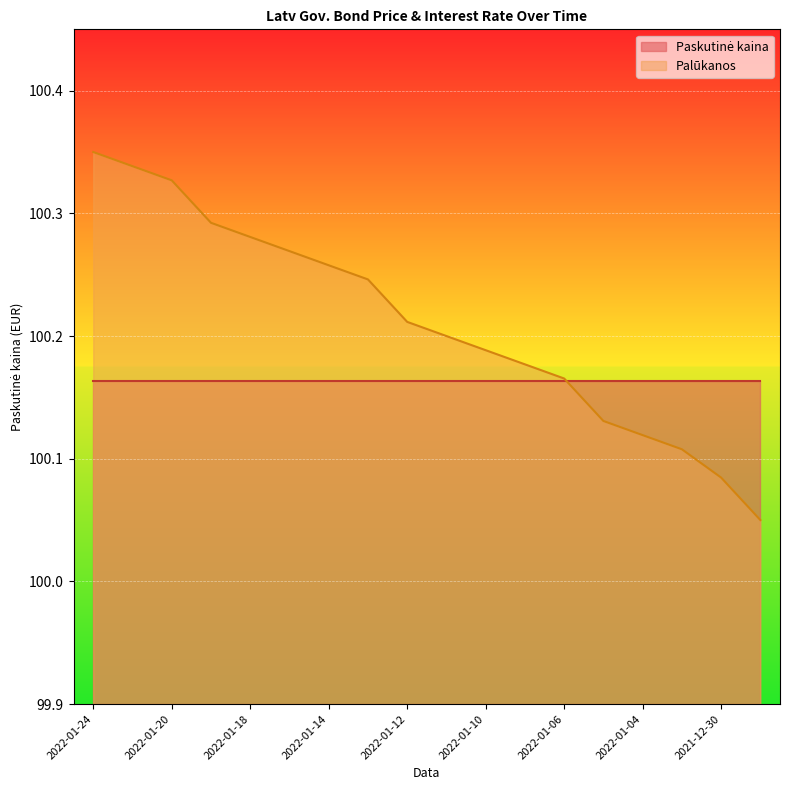

Which has a higher value, 2022-01-17 or 2022-01-03?

2022-01-17